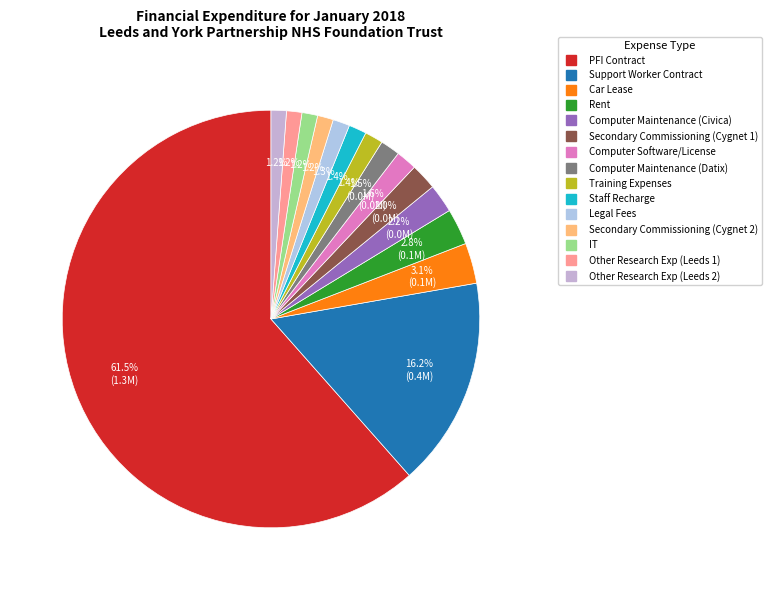

Is it true that Other Research Exp (Leeds 2) is 1% of the pie?

True